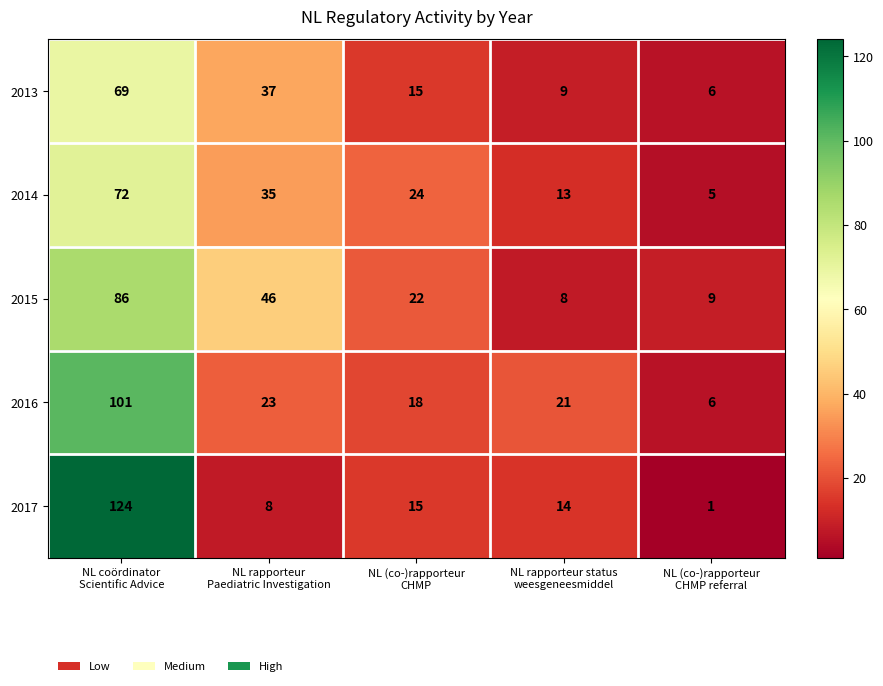

What is the minimum value for 2015?

8